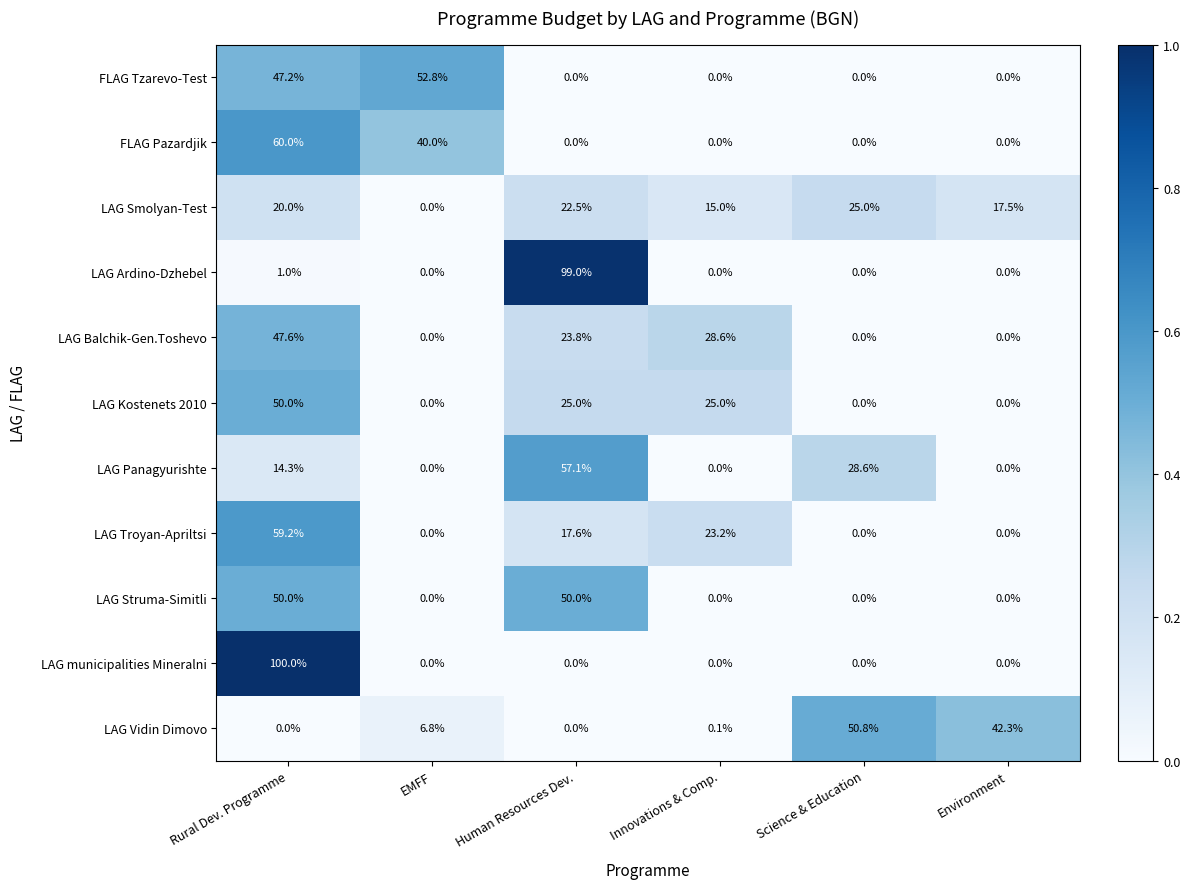

Where is LAG Smolyan-Test nearest to the value 12?

Innovations & Comp.